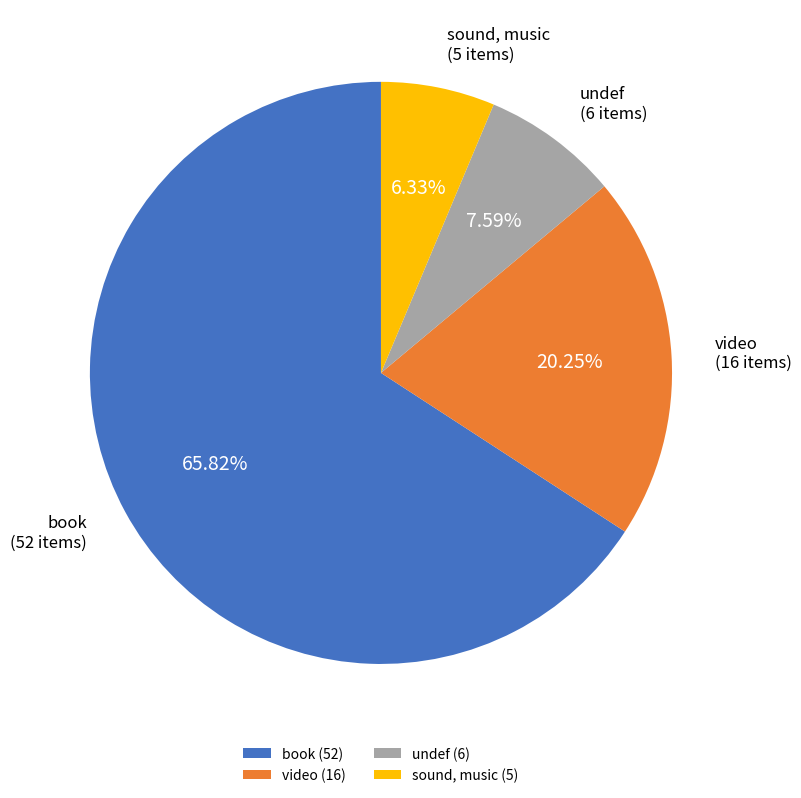

Which category has the smallest portion of the pie?

sound, music